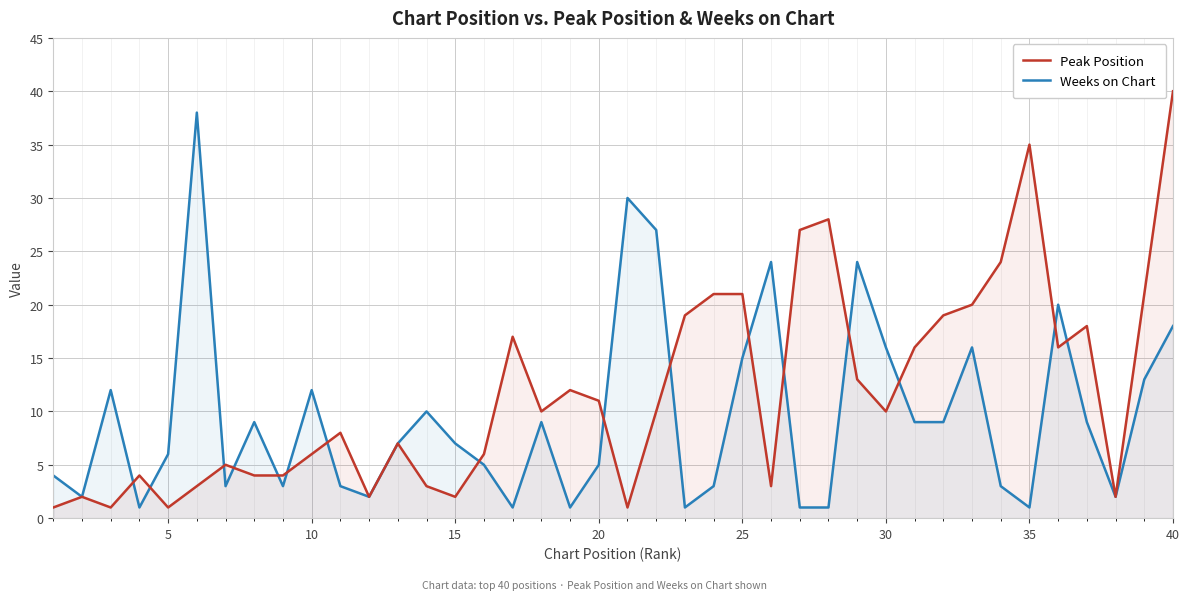

What are all the series names shown in the legend?

Peak Position, Weeks on Chart